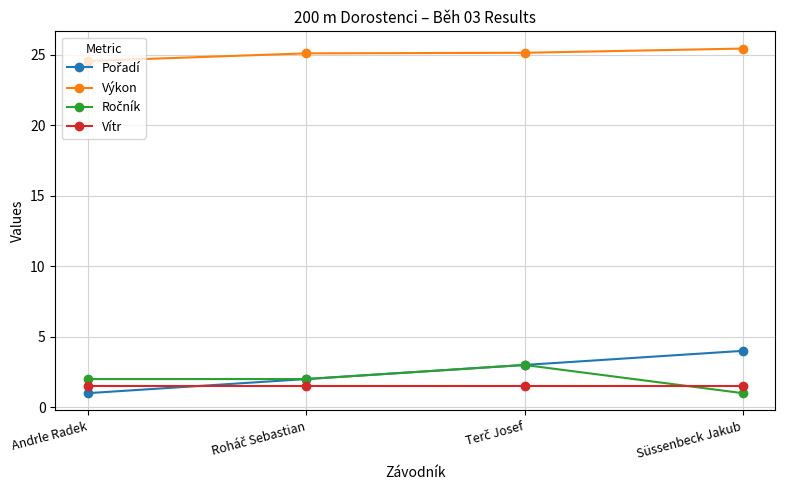

What is the difference between the highest and lowest values at Andrle Radek?

23.6